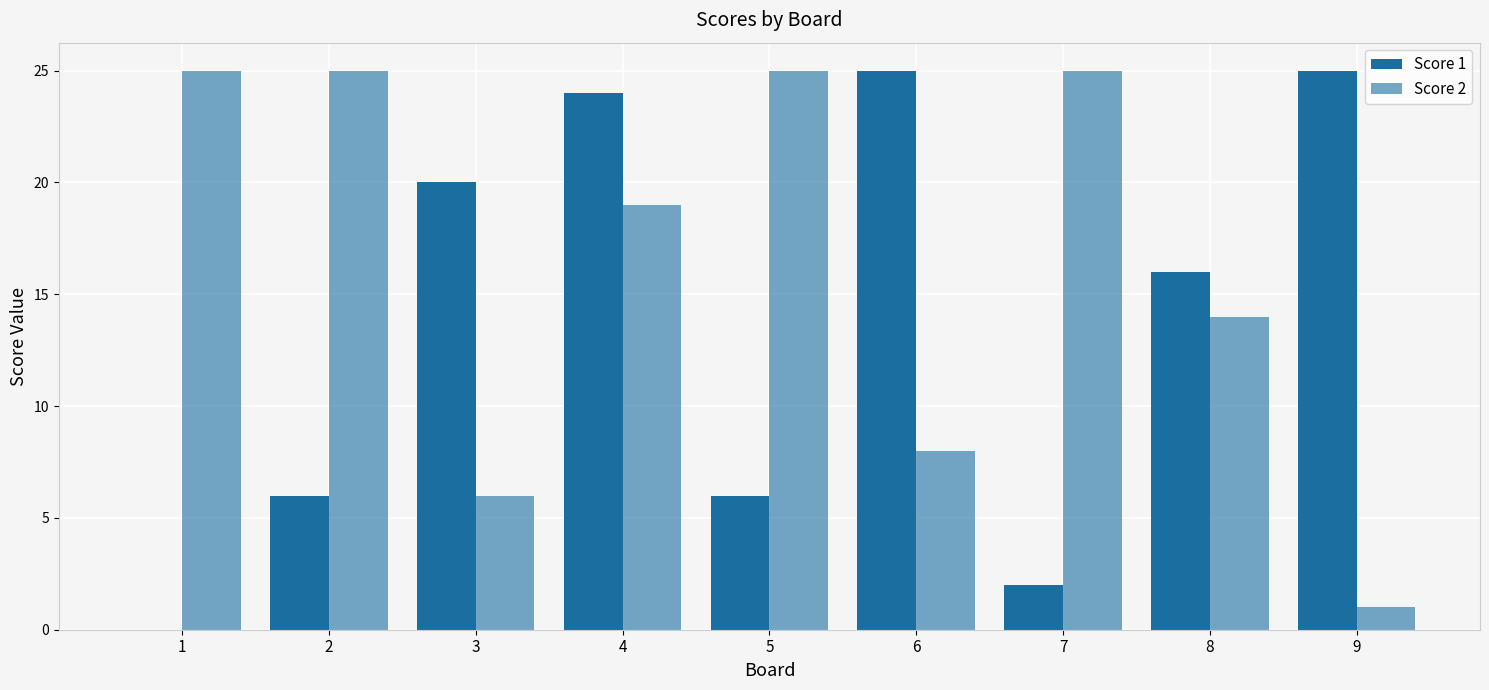

Count the number of data series in this chart.

2